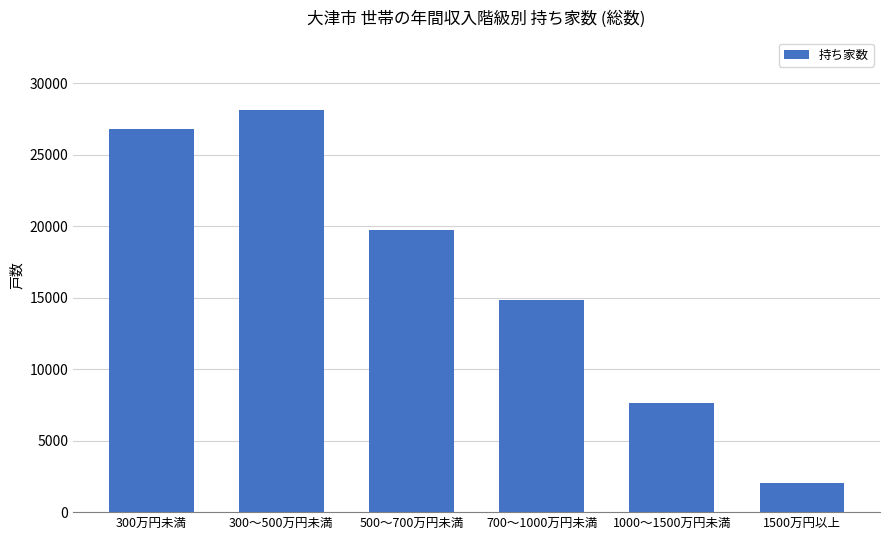

Are the bars grouped side by side (vs. stacked)?

No